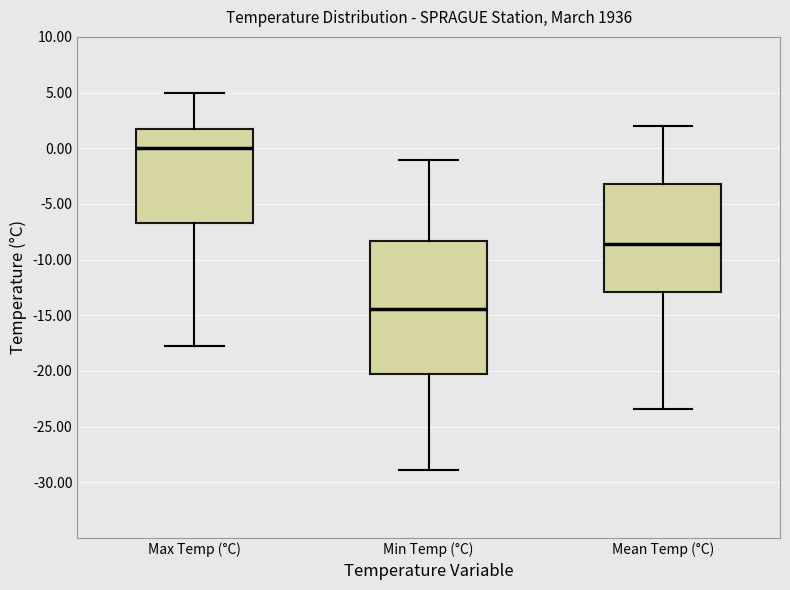

Reading left to right, read every box against the y-axis: the position of its median line, the range the box covers, and the ends of its whiskers. The values are not printed on the chart, so give them approximately, as read against the axis.

Max Temp (°C): median 0.0, box -6.5 to 1.5, whiskers -18.0 to 5.0
Min Temp (°C): median -14.5, box -20.0 to -8.5, whiskers -29.0 to -1.0
Mean Temp (°C): median -8.5, box -13.0 to -3.0, whiskers -23.5 to 2.0